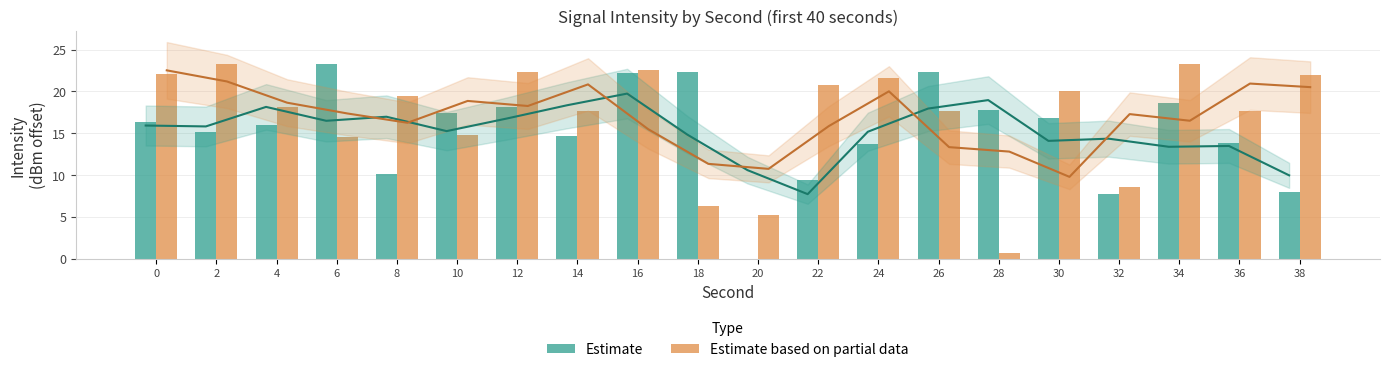

The value of Estimate based on partial data at 8 is 10.2. True or false?

False